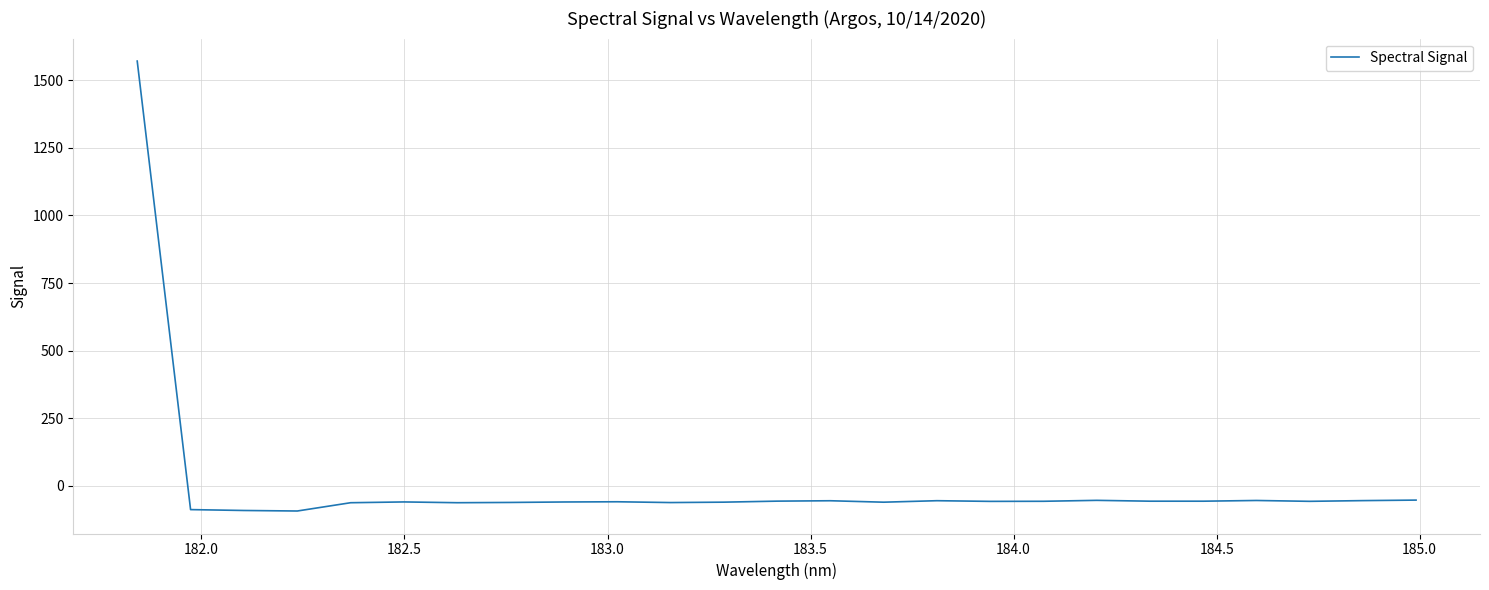

What is the smallest value displayed?

-92.9